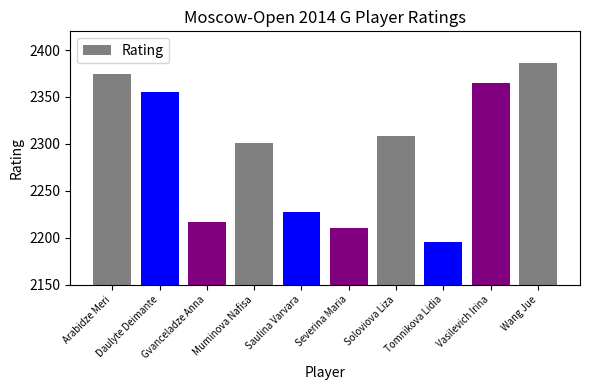

List the labels in order of value, largest first.

Wang Jue, Arabidze Meri, Vasilevich Irina, Daulyte Deimante, Soloviova Liza, Muminova Nafisa, Saulina Varvara, Gvanceladze Anna, Severina Maria, Tomnikova Lidia